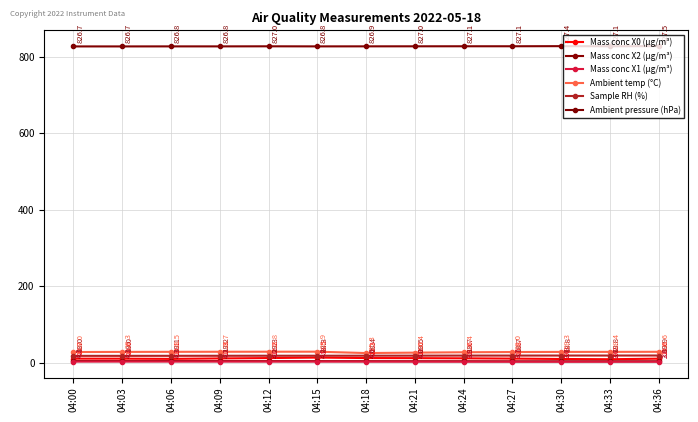

True or false: Mass conc X1 (μg/m³) and Mass conc X2 (μg/m³) intersect in this chart.

False